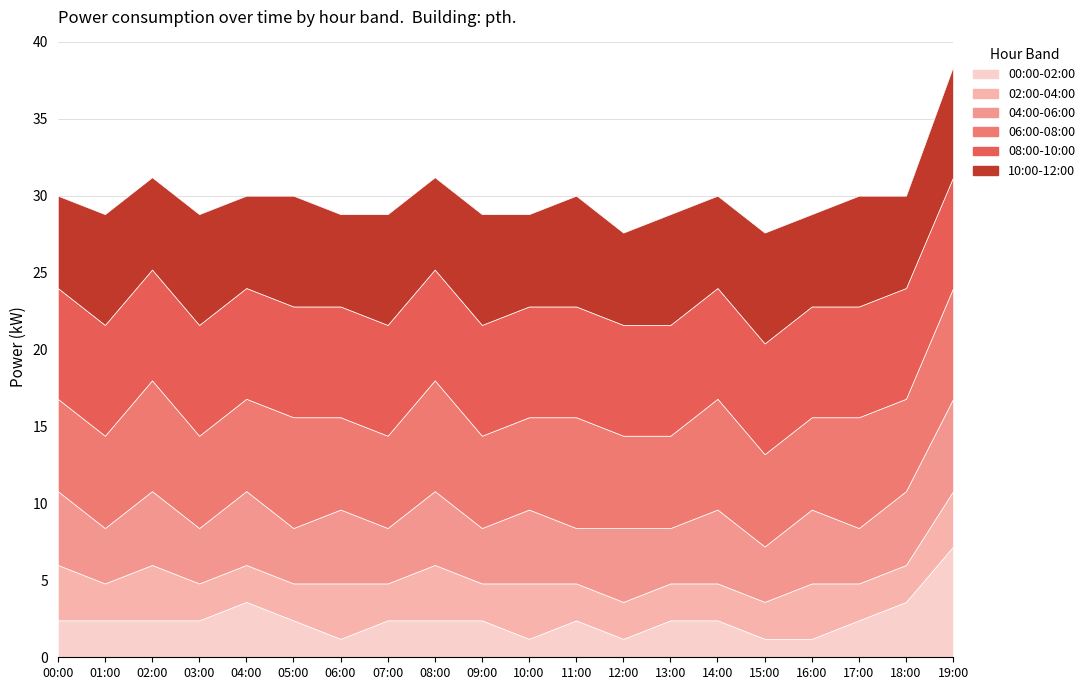

At how many categories does at least one series exceed 2?

20